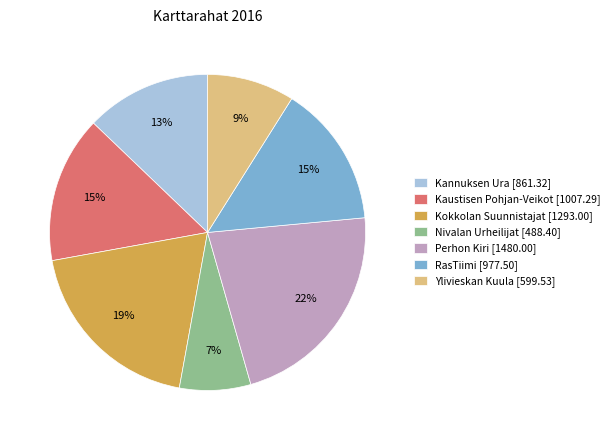

The Ylivieskan Kuula slice represents 9% of the pie. True or false?

True